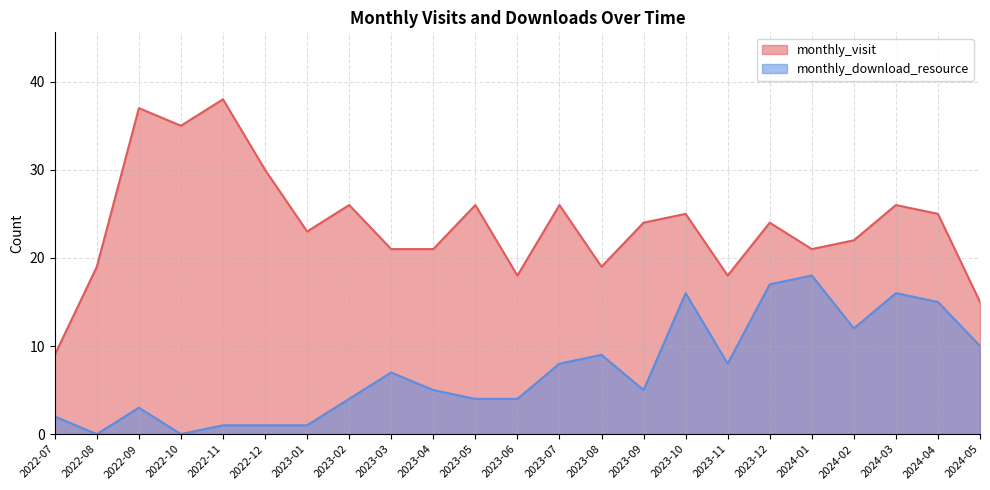

What is the average value of the monthly_visit series?

24